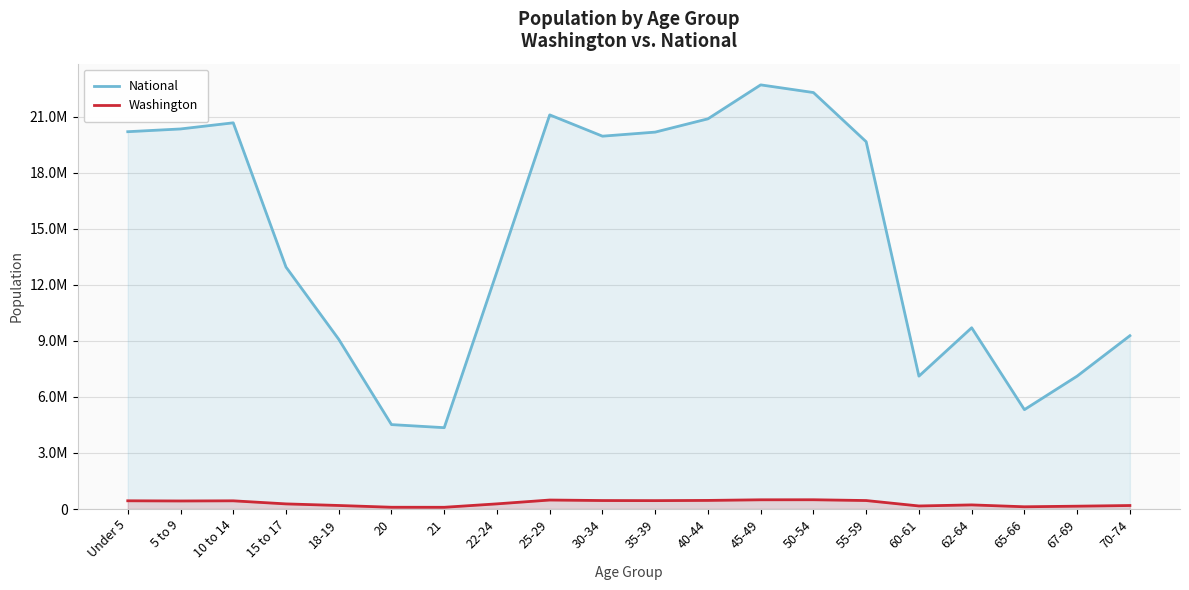

What is the maximum value for National?

22708591